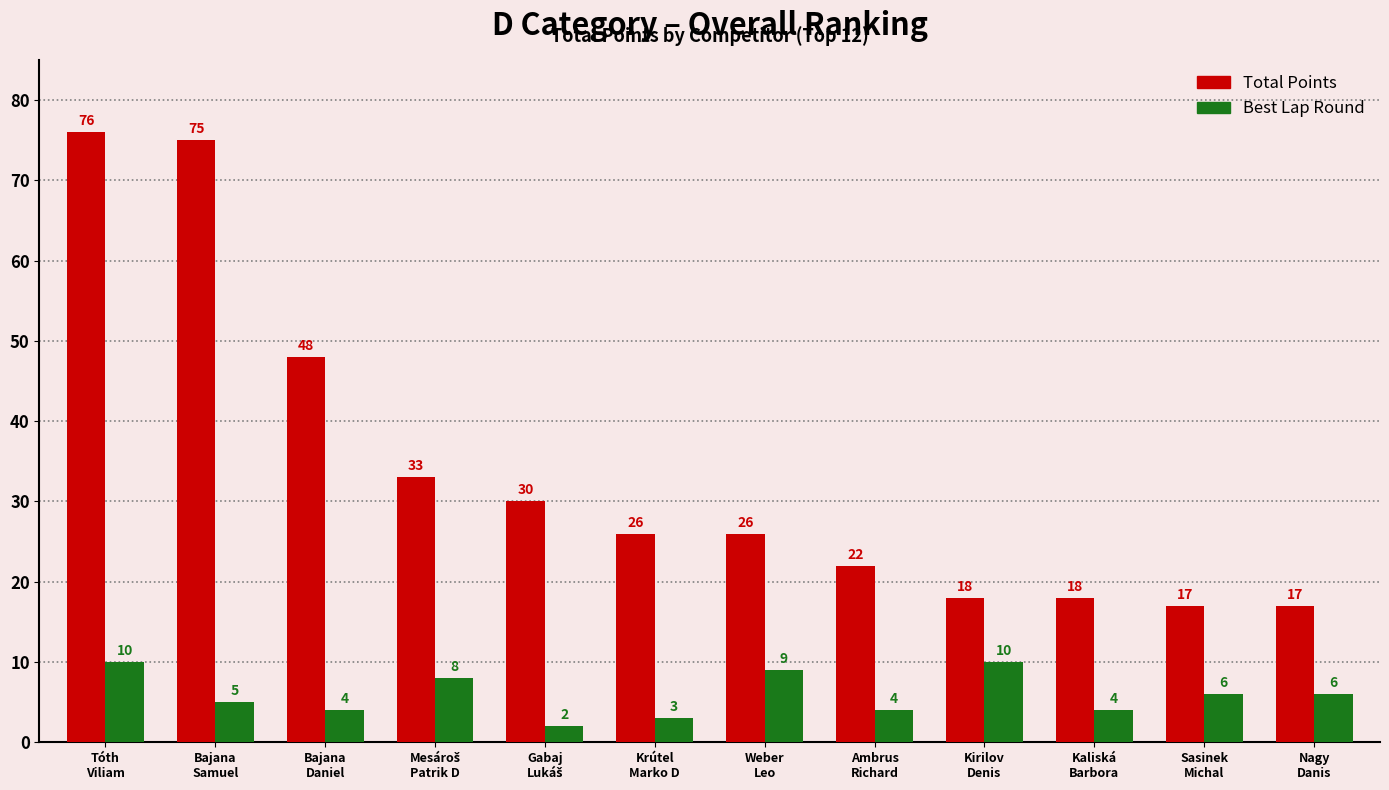

What is the difference between the maximum and second lowest values in the Total Points series?

59